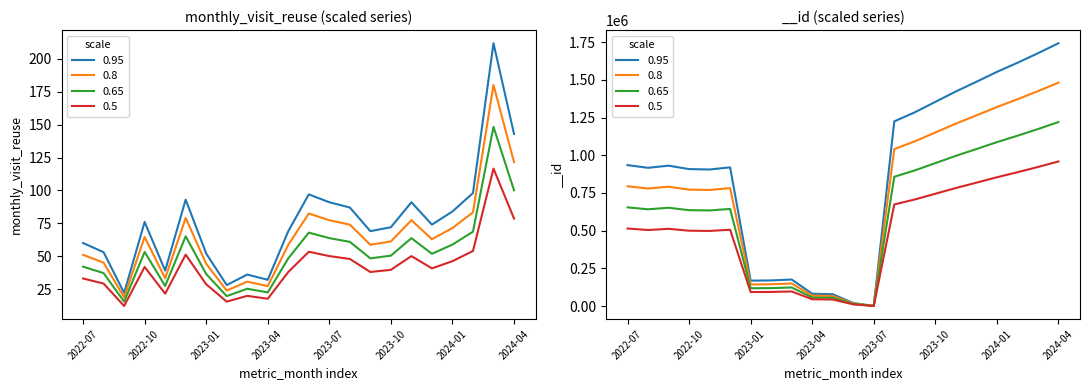

At which category does monthly_visit_reuse reach its first local valley?

2022-09